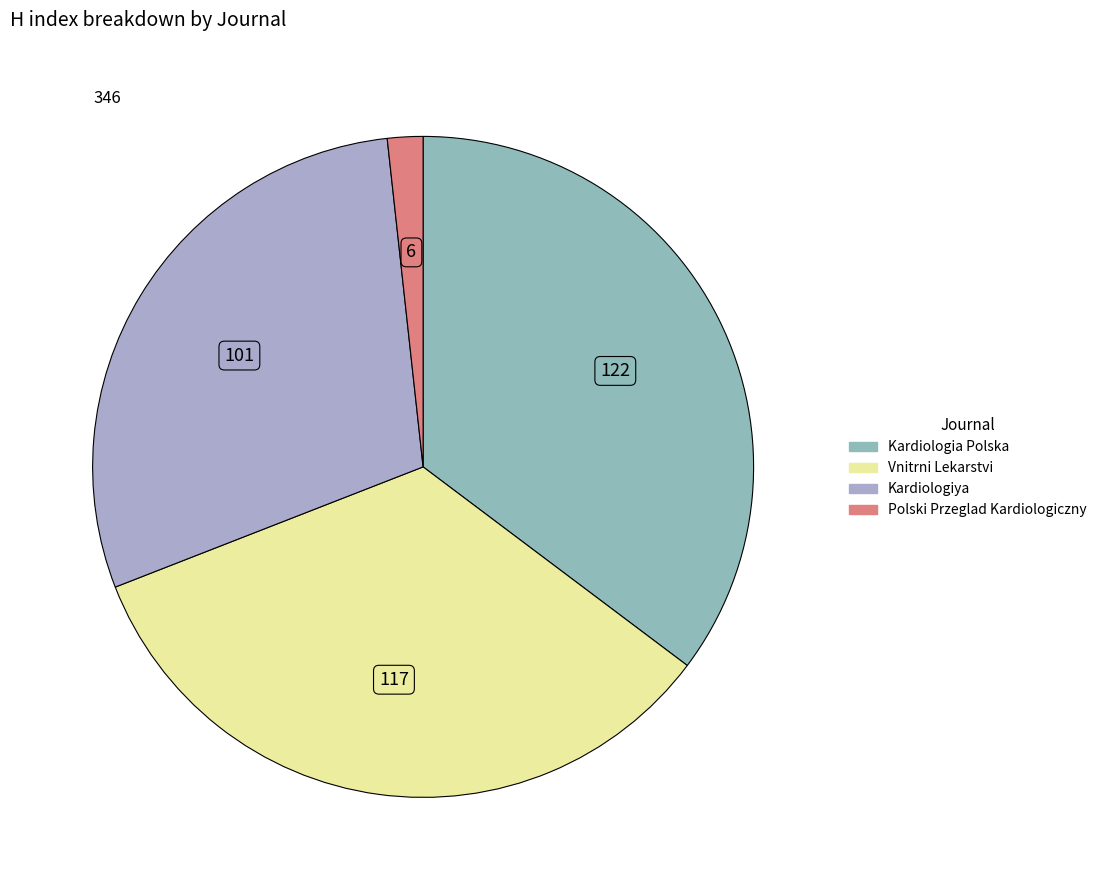

Which has a higher value, Kardiologiya or Vnitrni Lekarstvi?

Vnitrni Lekarstvi